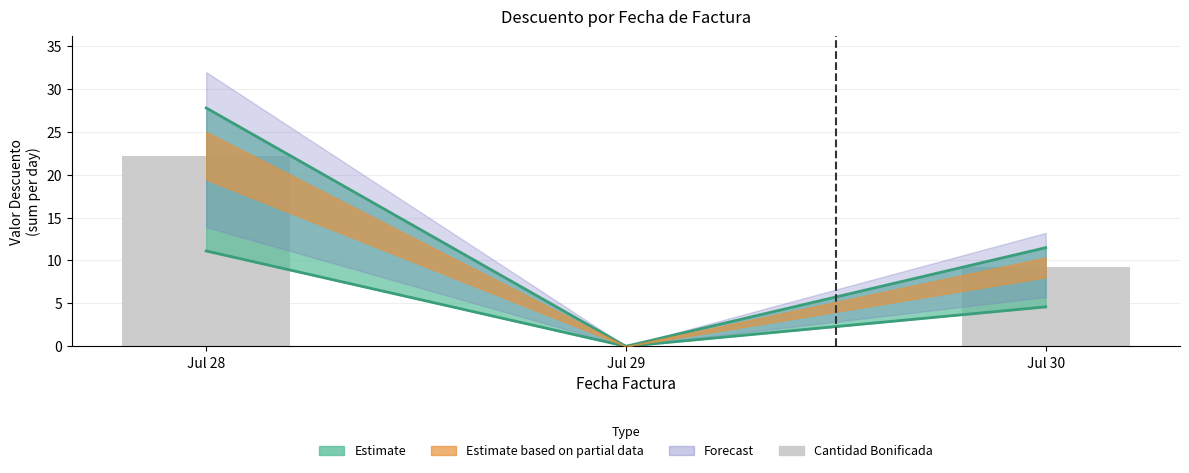

How many values are below 9?

1